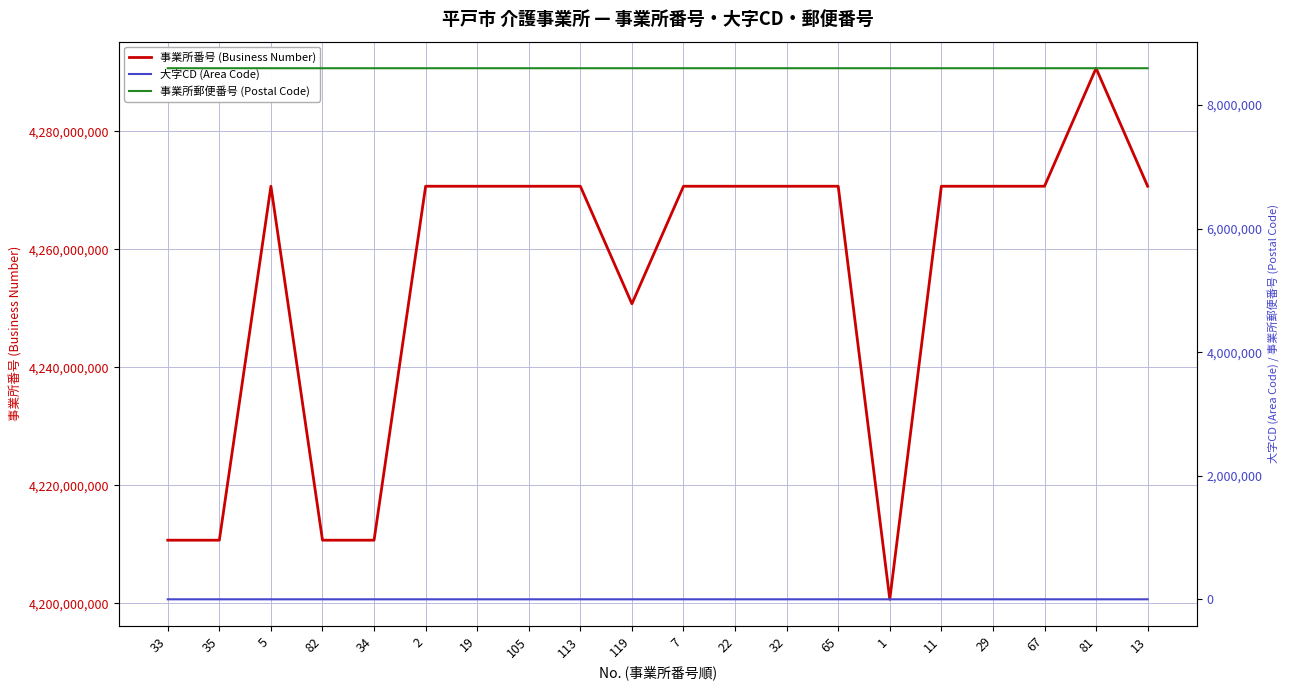

How many lines are shown in the chart?

3